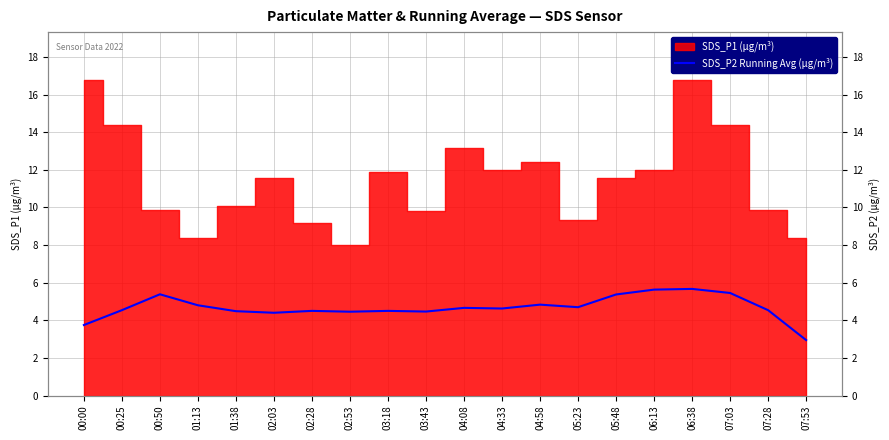

At which category does the chart reach its peak across all series?

06:38